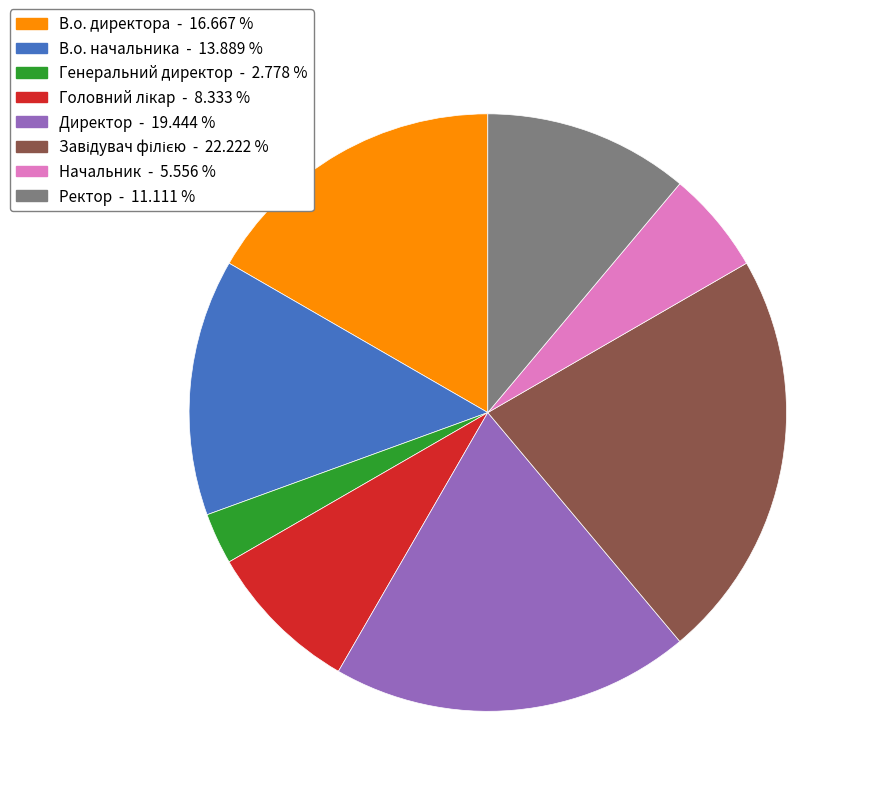

Is the sum of Ректор and В.о. начальника greater than half?

No